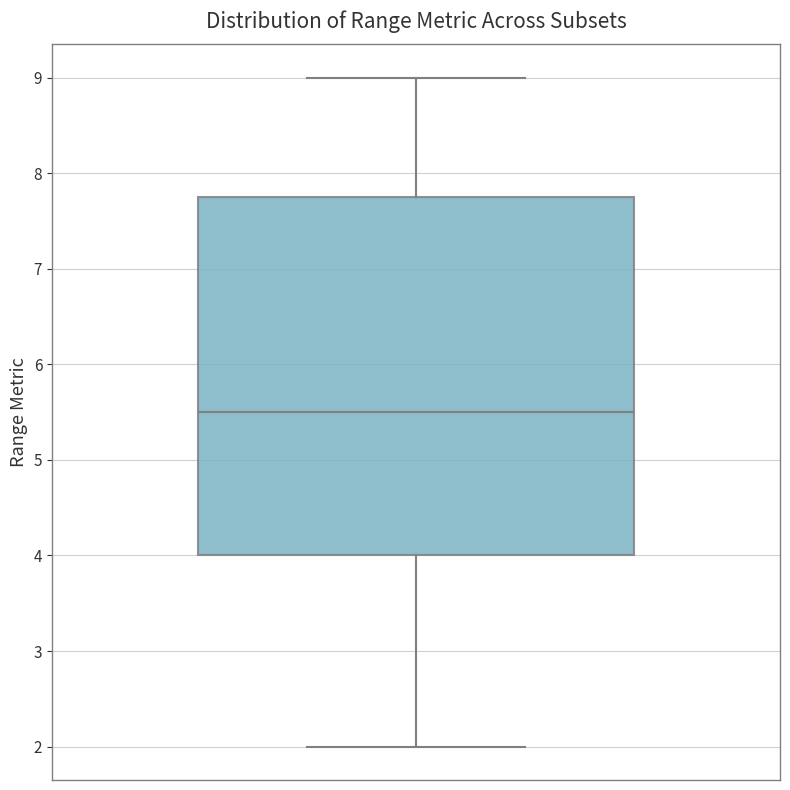

Transcribe this box plot: give where the median line is, the range the box spans, and where the two whiskers end, as read against the y-axis. The values are not printed on the chart, so give them approximately, as read against the axis.

median 5.5, box 4.0 to 7.8, whiskers 2.0 to 9.0